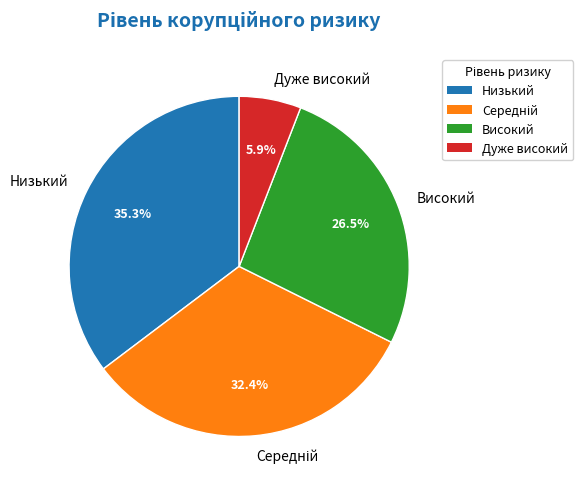

Approximately how many times larger is the value at Дуже високий compared to Високий?

0.2